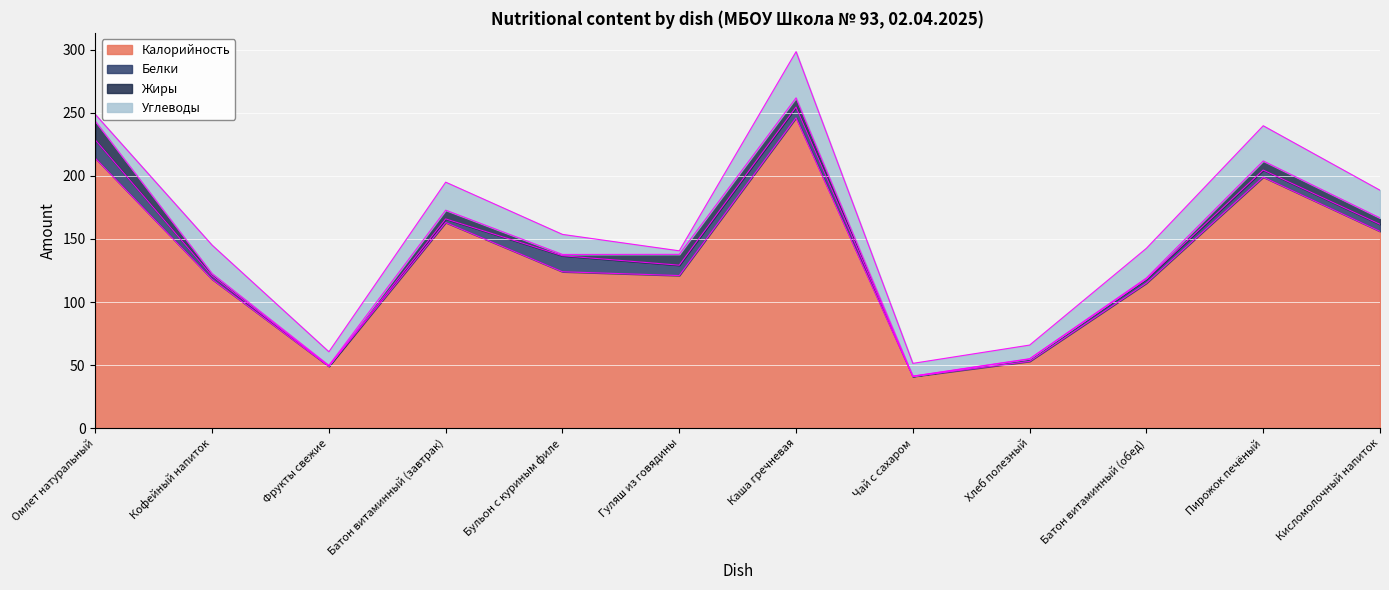

What is the approximate value of Жиры at Чай с сахаром?

0.1